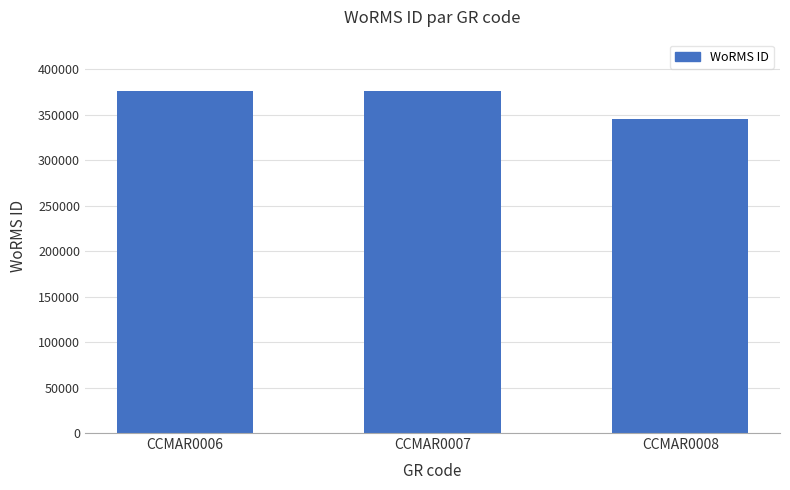

Where does the data first go above 375951?

CCMAR0006